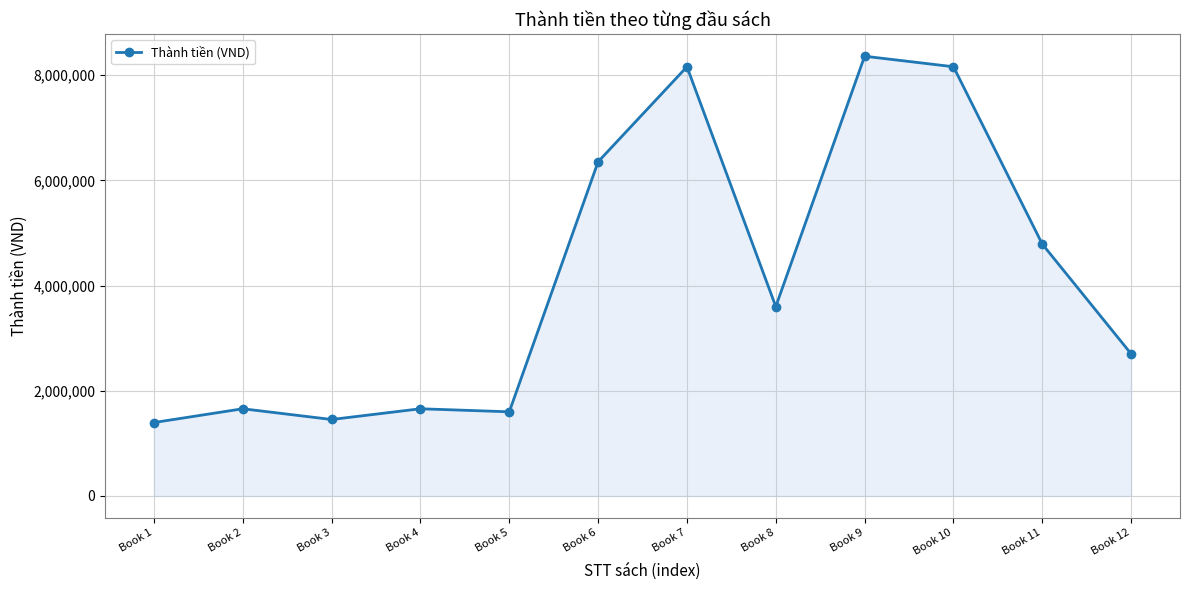

What is the difference between the second highest and second lowest values?

6708000